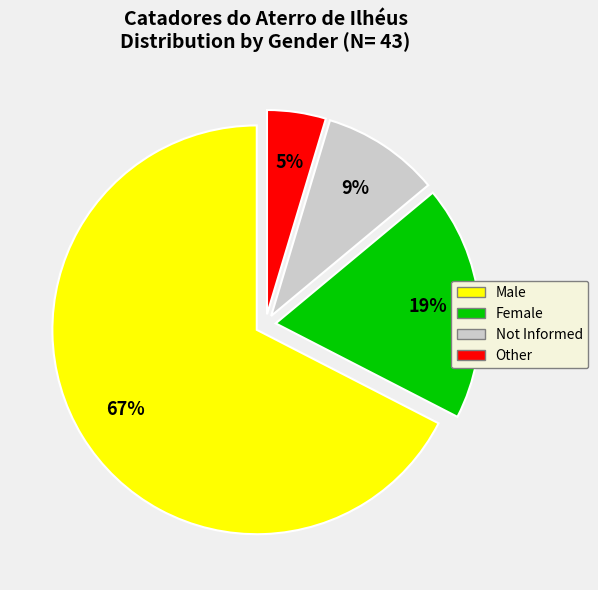

How many slices are in this pie chart?

4